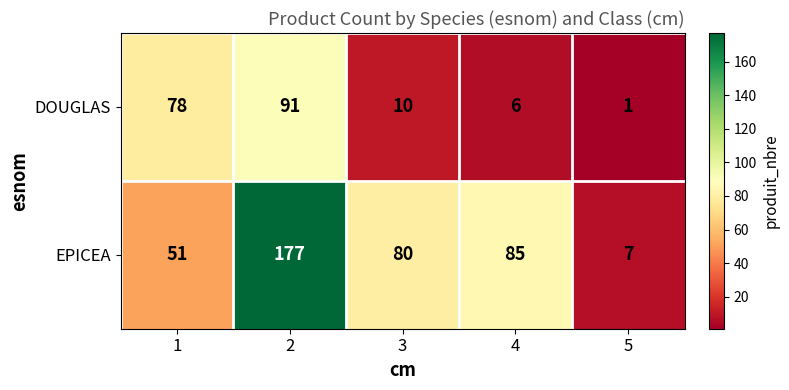

What is the approximate value of DOUGLAS at 2, to the nearest 10?

90